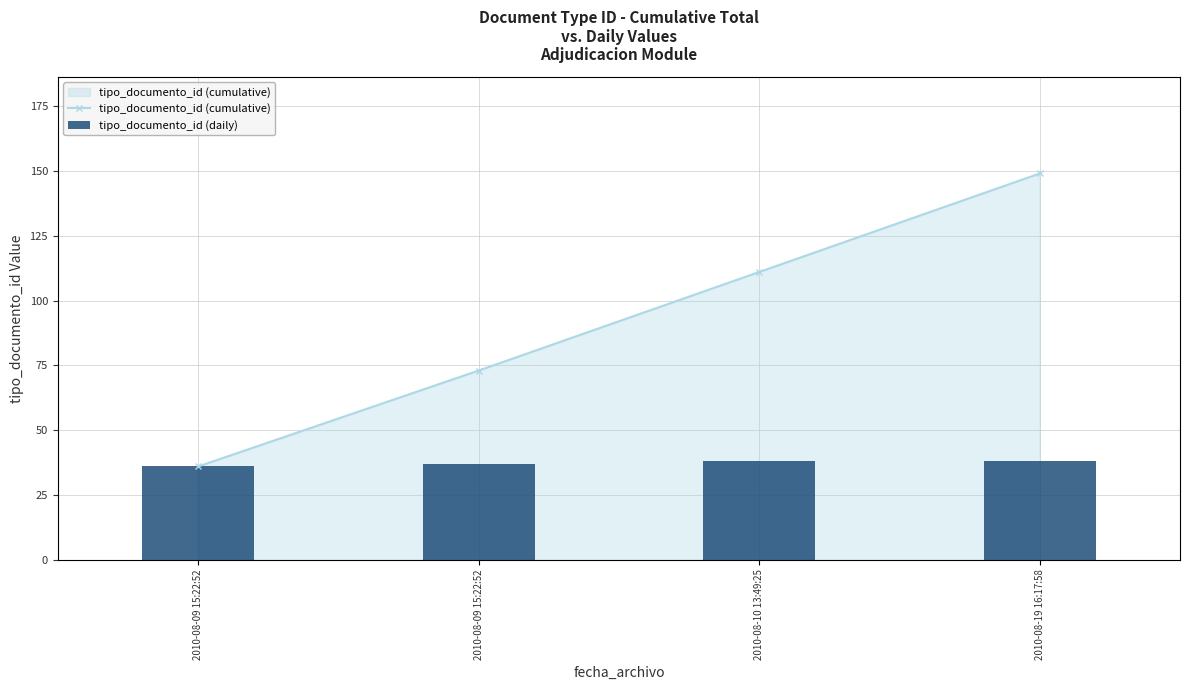

Rank the series at 2010-08-09 15:22:52 from highest to lowest value.

tipo_documento_id (cumulative), tipo_documento_id (daily)